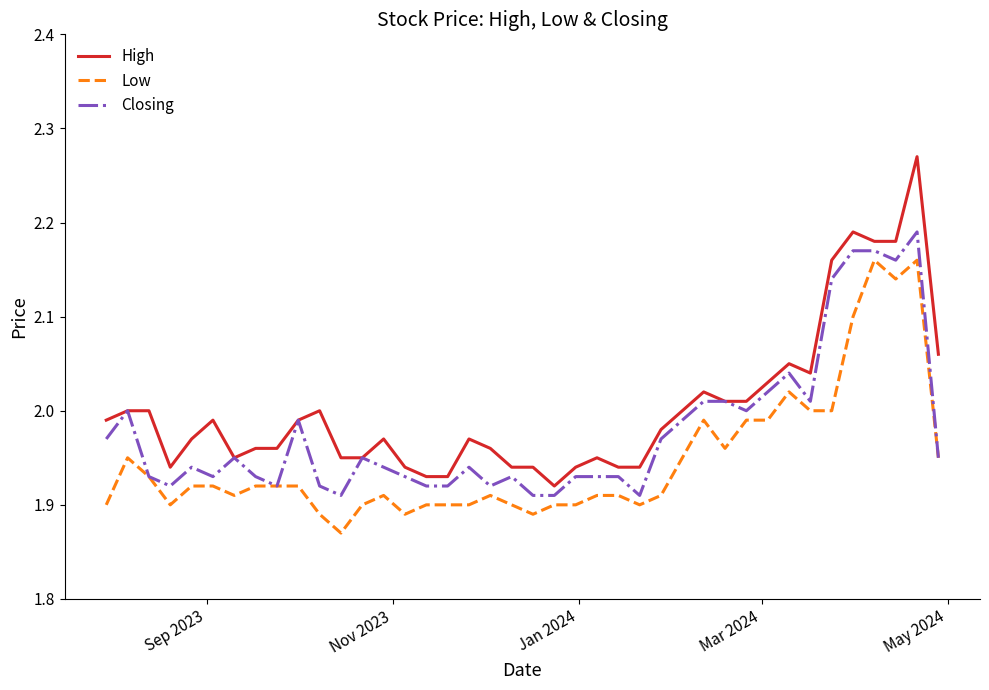

Which series has the widest spread of values?

High